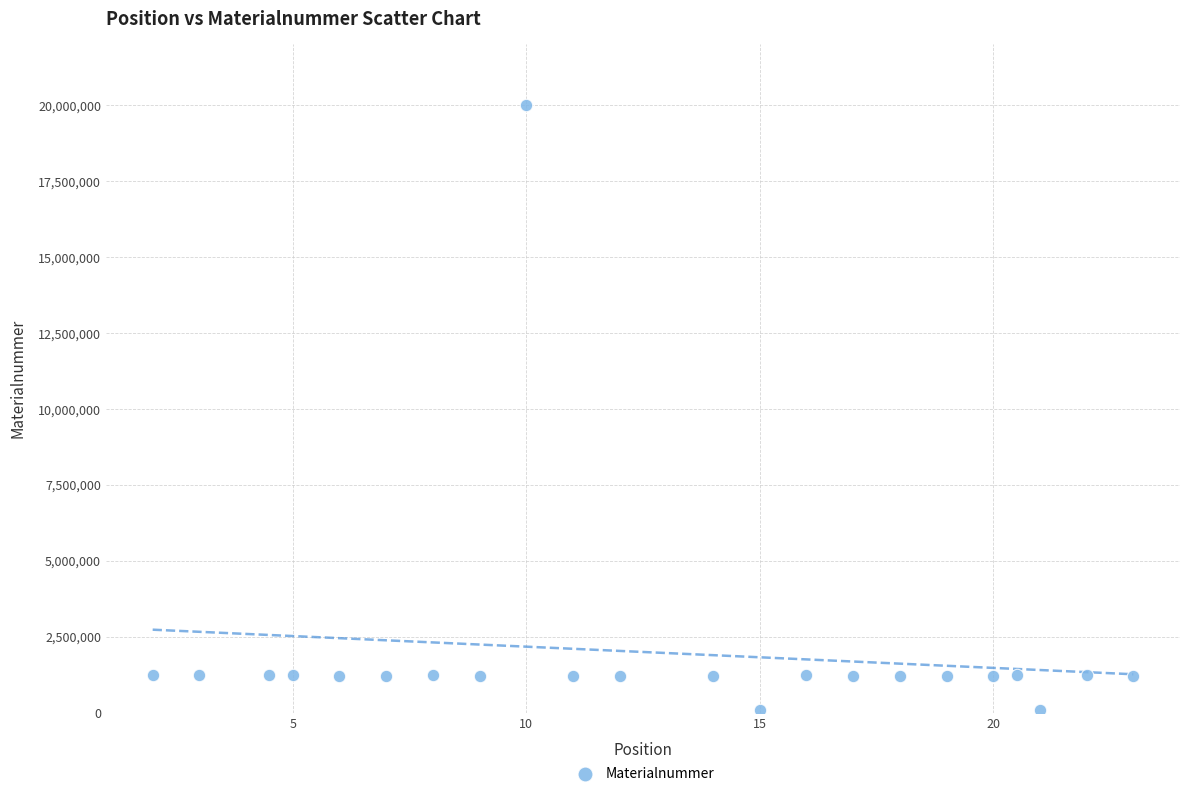

What is the range of Y values (max minus min)?

19921874